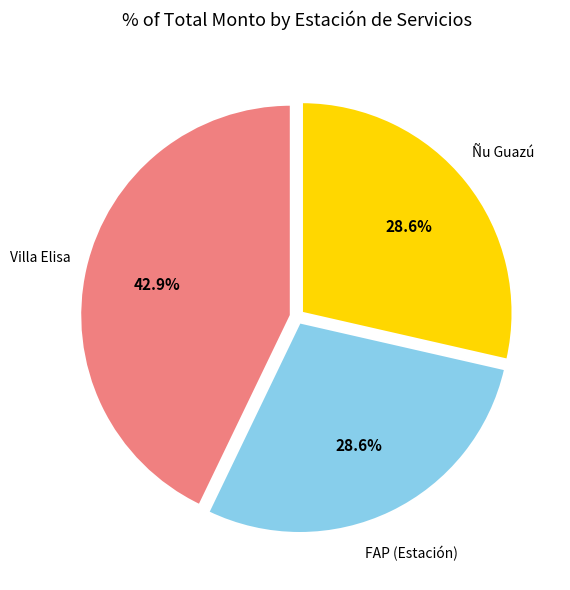

Combined, what portion of the pie is Ñu Guazú and FAP (Estación)?

57.1%